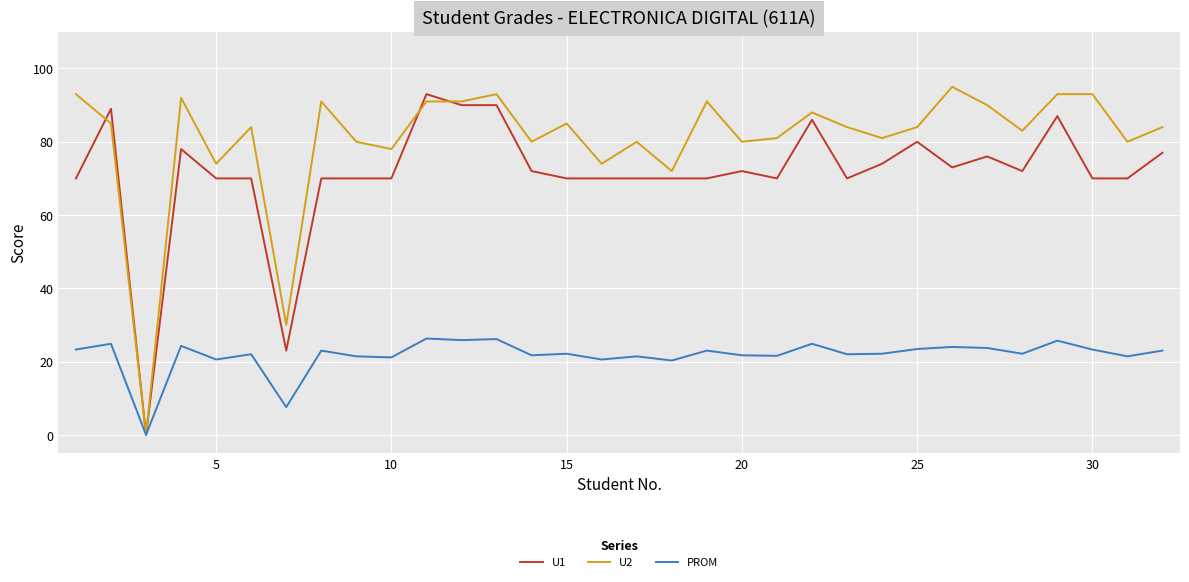

Does the chart have visible grid lines?

Yes